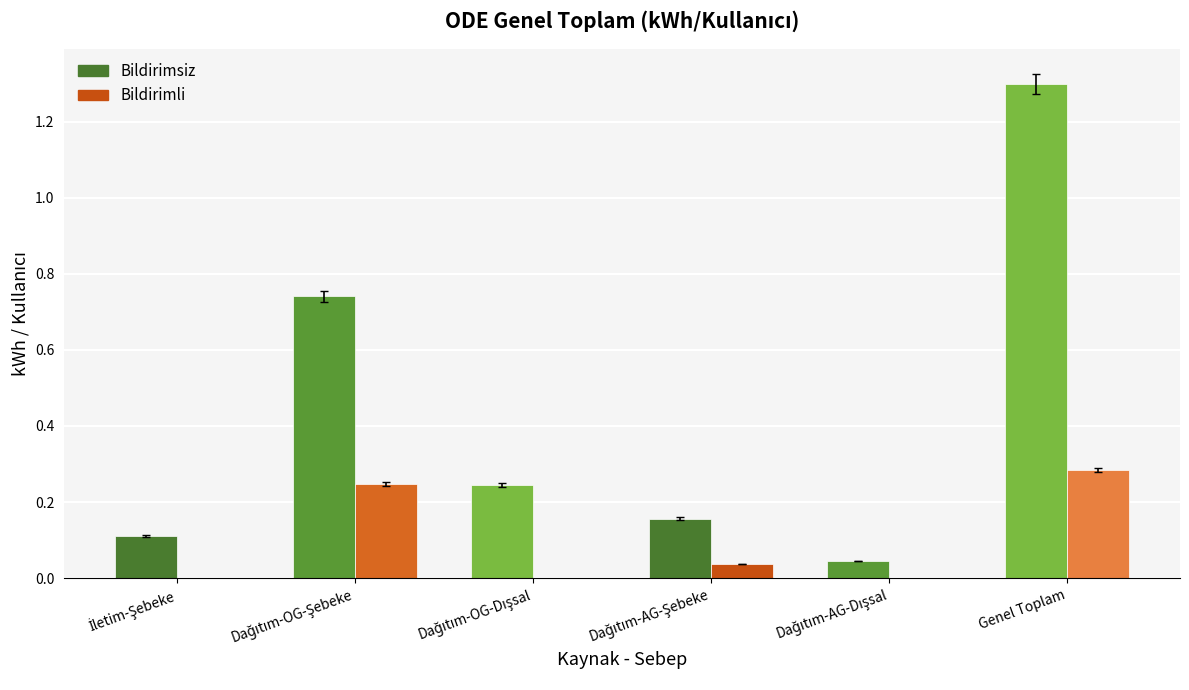

At which label does Bildirimli reach its peak?

Genel Toplam